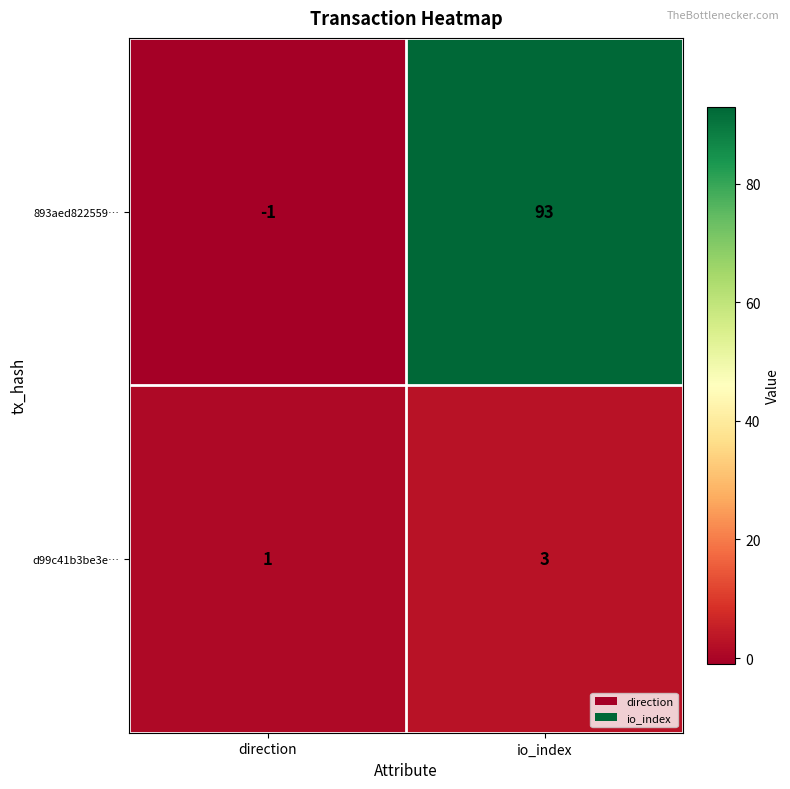

Reading left to right, extract all data points from this chart.

893aed822559…: direction=-1	io_index=93
d99c41b3be3e…: direction=1	io_index=3